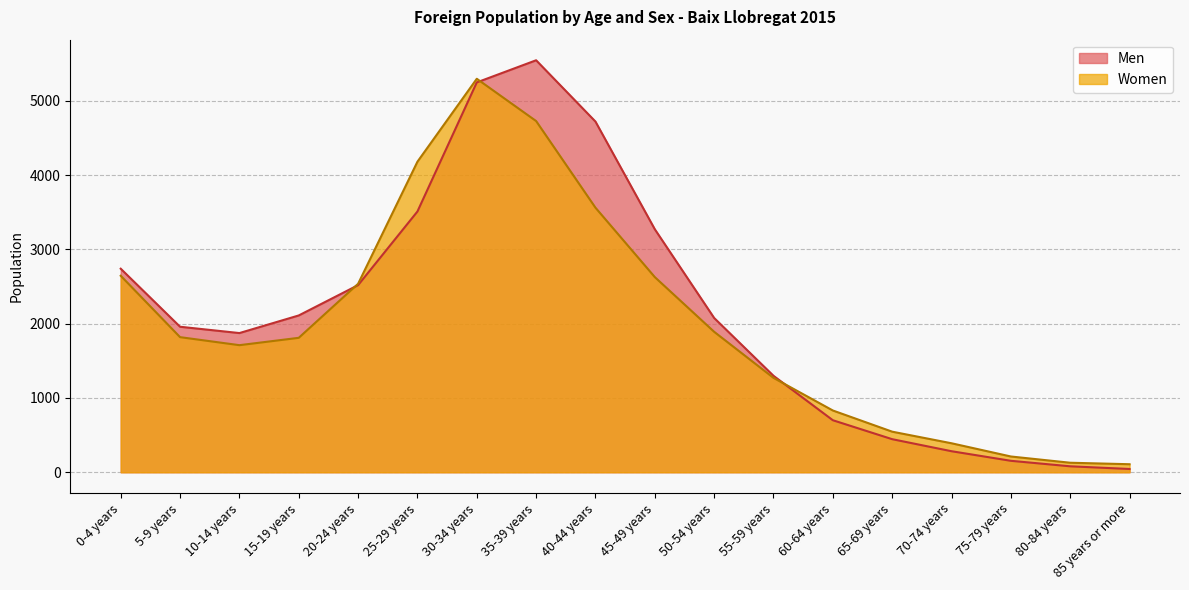

Between which two adjacent categories do Men and Women first intersect?

15-19 years and 20-24 years